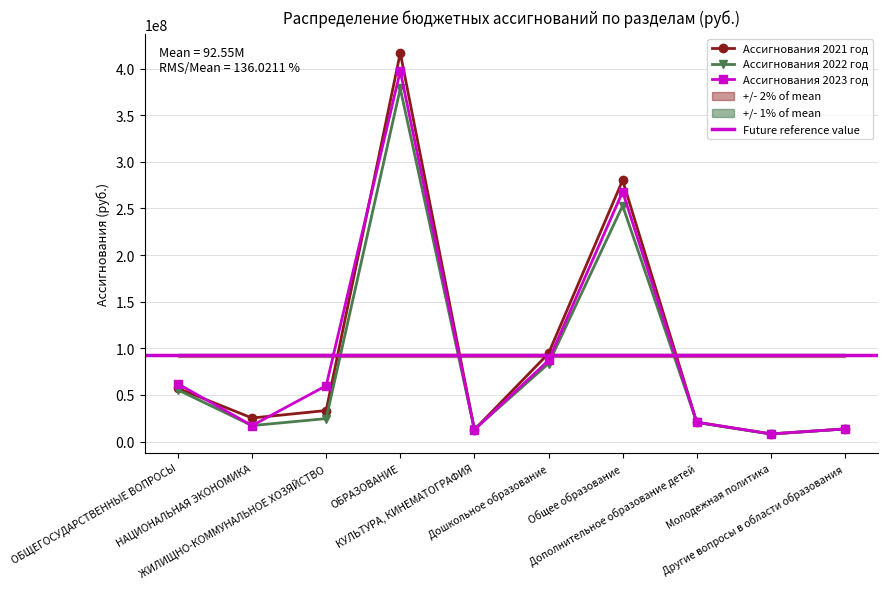

What position from the right is ОБРАЗОВАНИЕ?

7